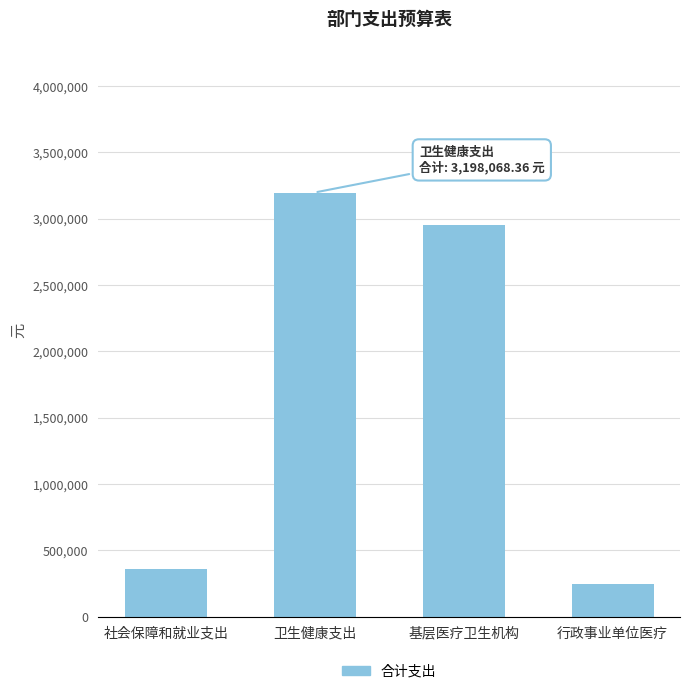

What is the difference between the values at 行政事业单位医疗 and 卫生健康支出?

2949311.5